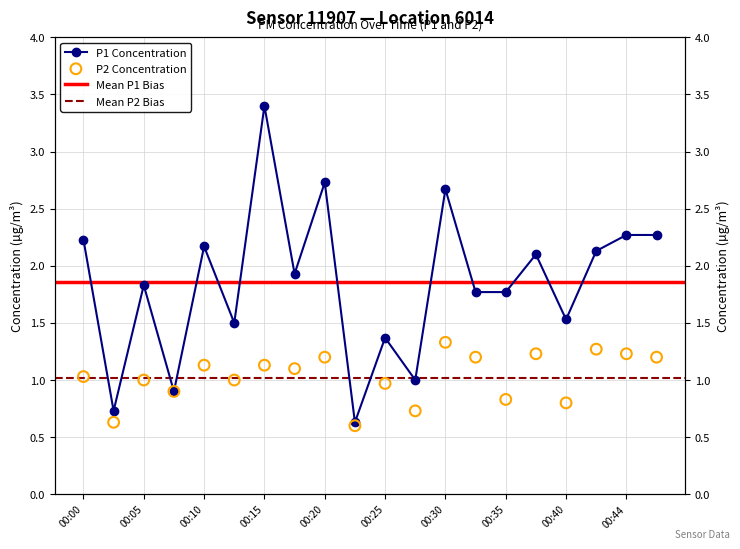

Which series contains the lowest Y value?

P2